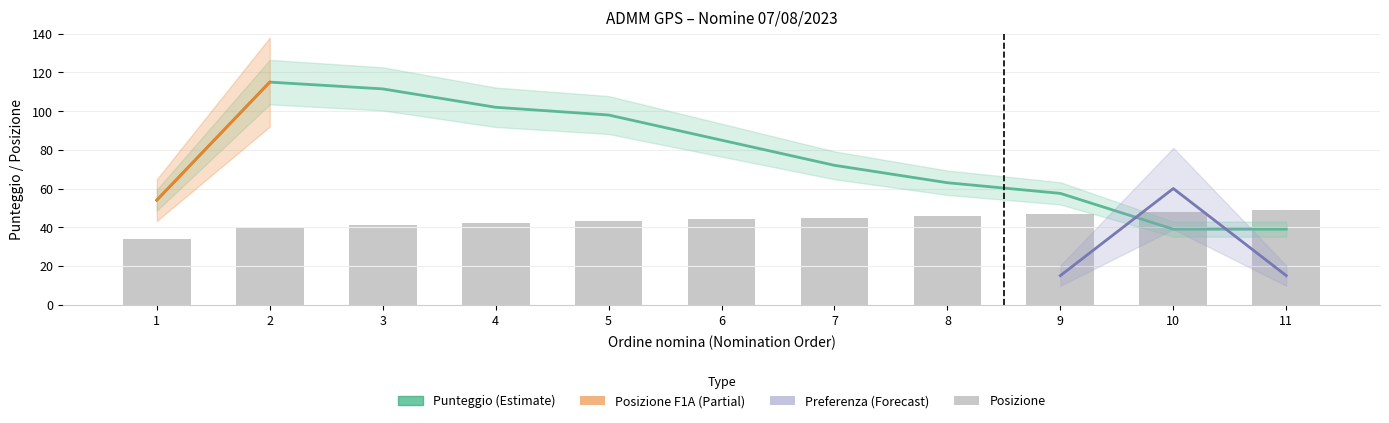

What is the approximate value of Posizione at 3?

41.0